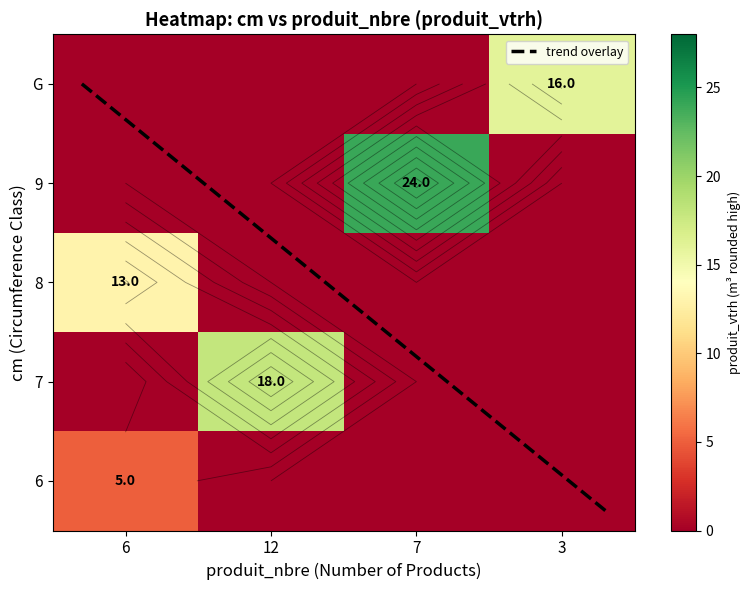

How many 7 values are between 13 and 18?

3